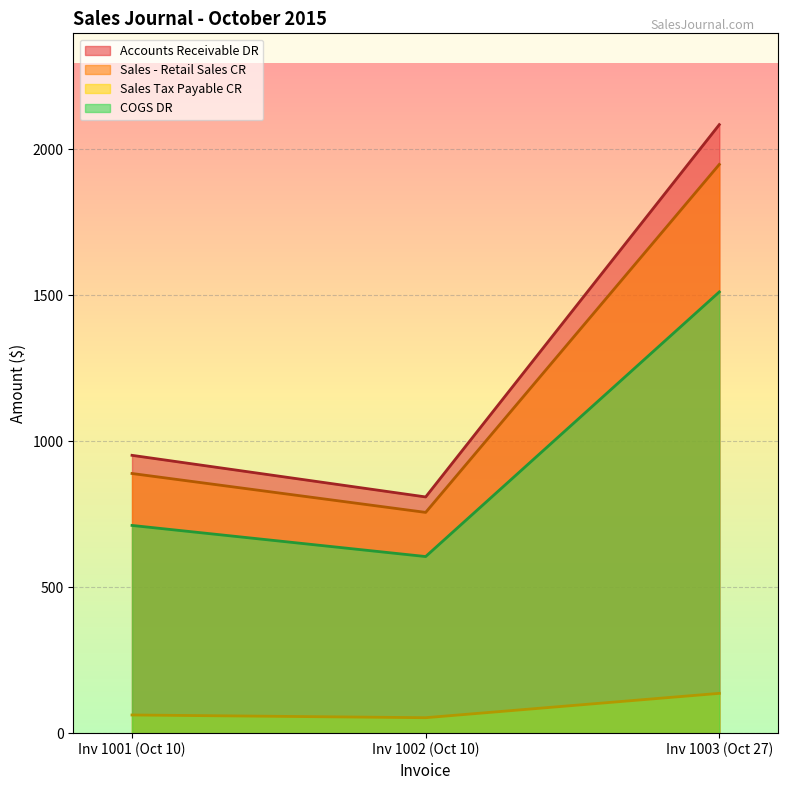

Does the chart display data point markers on the line(s)?

No